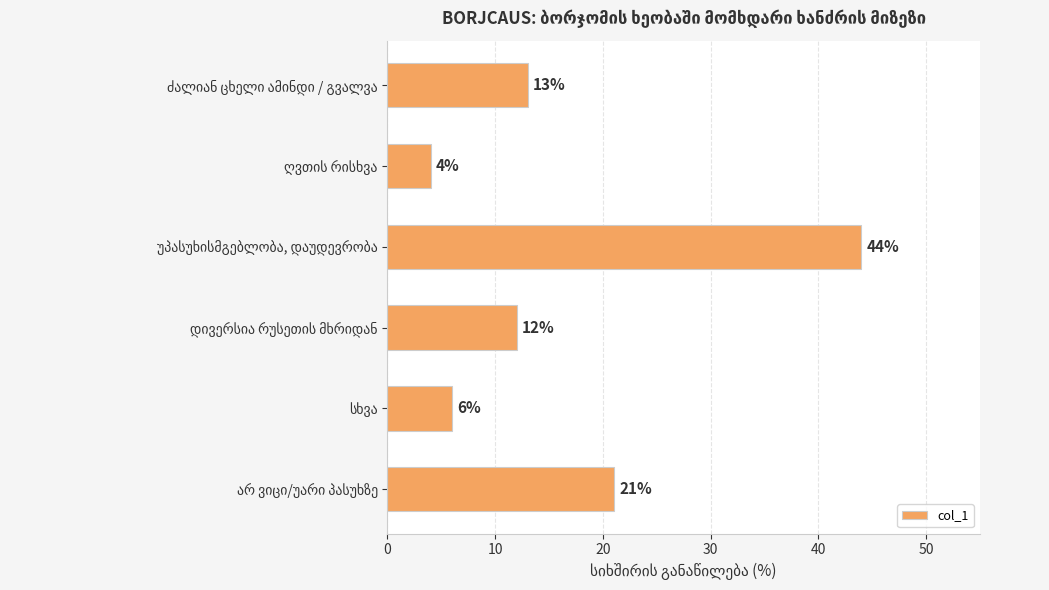

Reading top to bottom, list all the values displayed in this chart.

13	4	44	12	6	21